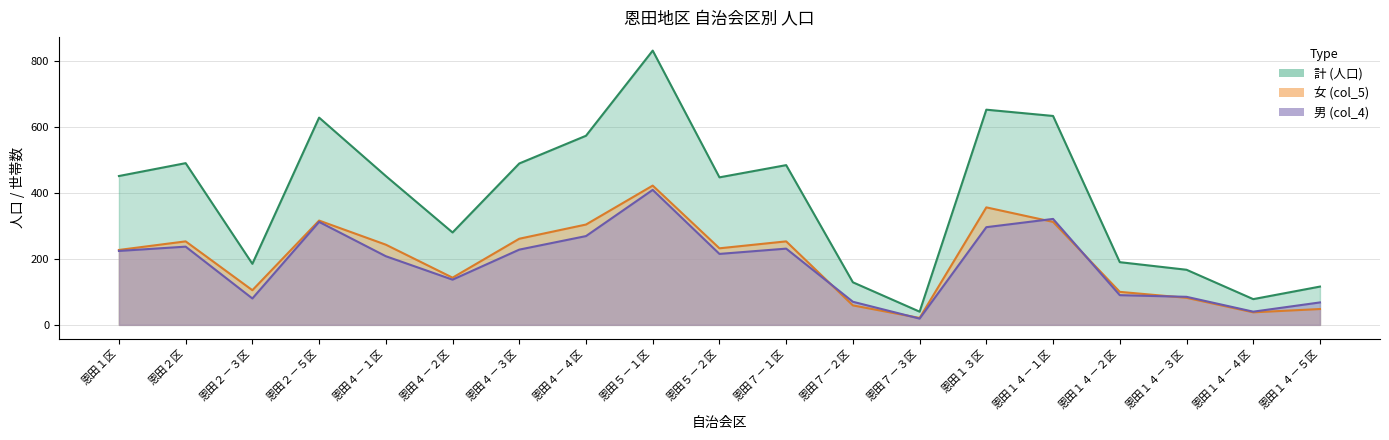

Which series ends up on top after the final intersection of 女 (col_5) and 男 (col_4)?

男 (col_4)